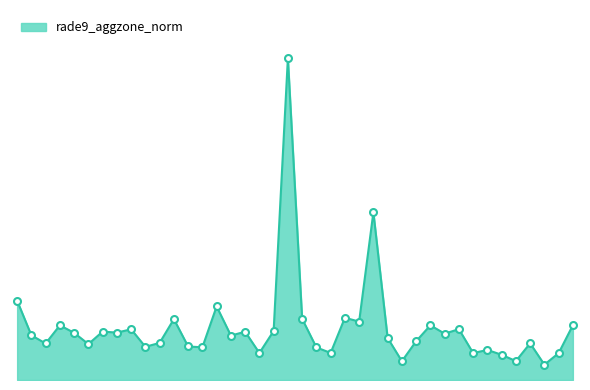

Does the chart display data point markers on the line(s)?

No